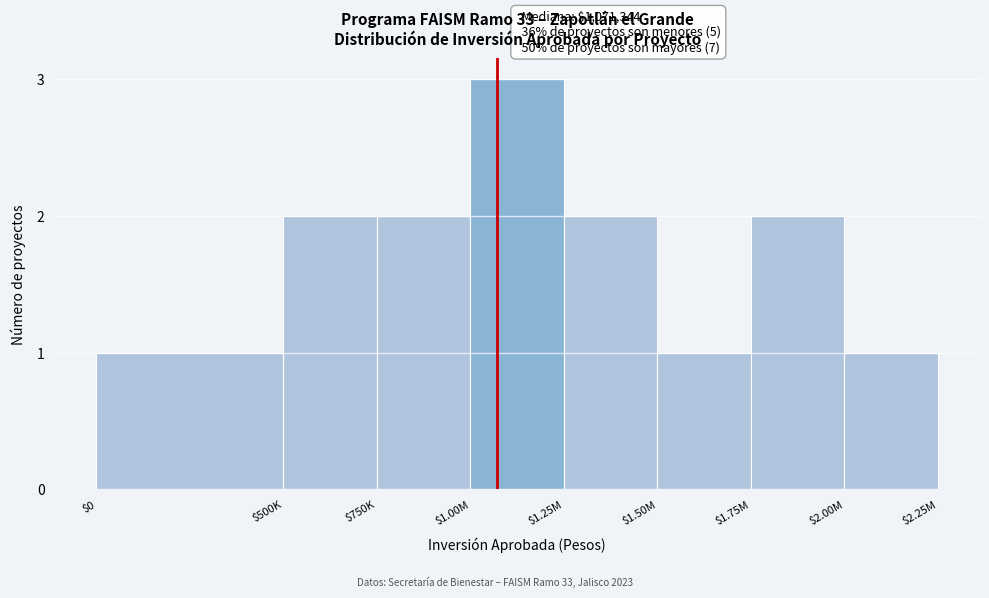

Reading right to left, transcribe all the data shown in this chart.

1	2	1	2	3	2	2	1